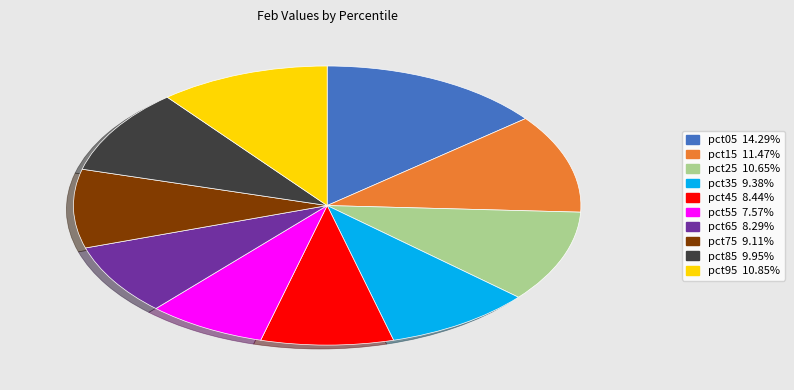

Which slice is the smallest?

pct55